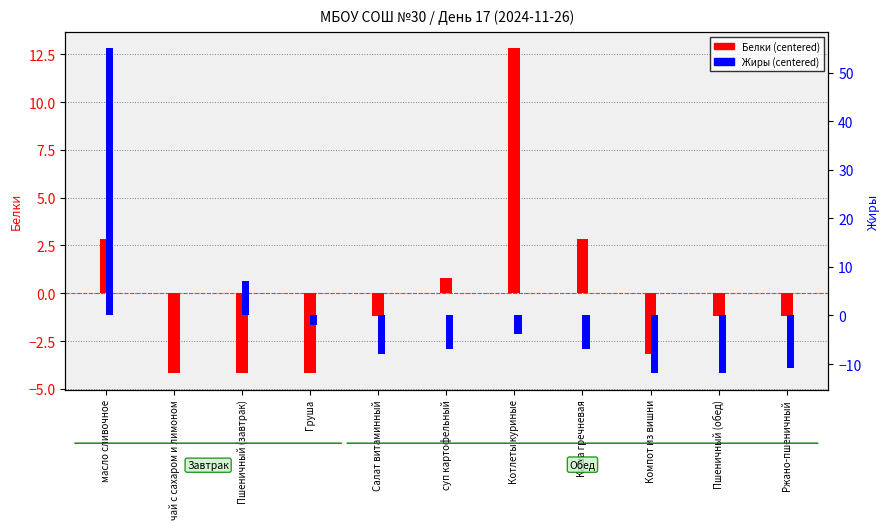

Which series changed the most between Котлеты куриные and Каша гречневая?

Белки (transformed)